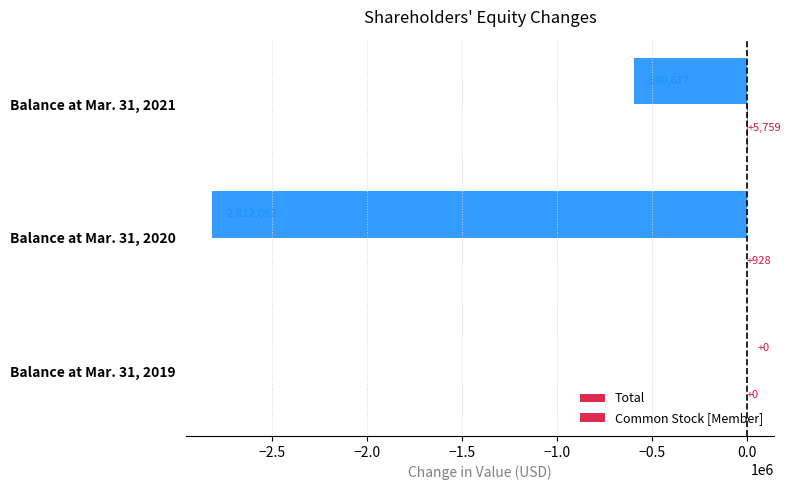

Which series has the largest total across all categories?

Common Stock [Member]